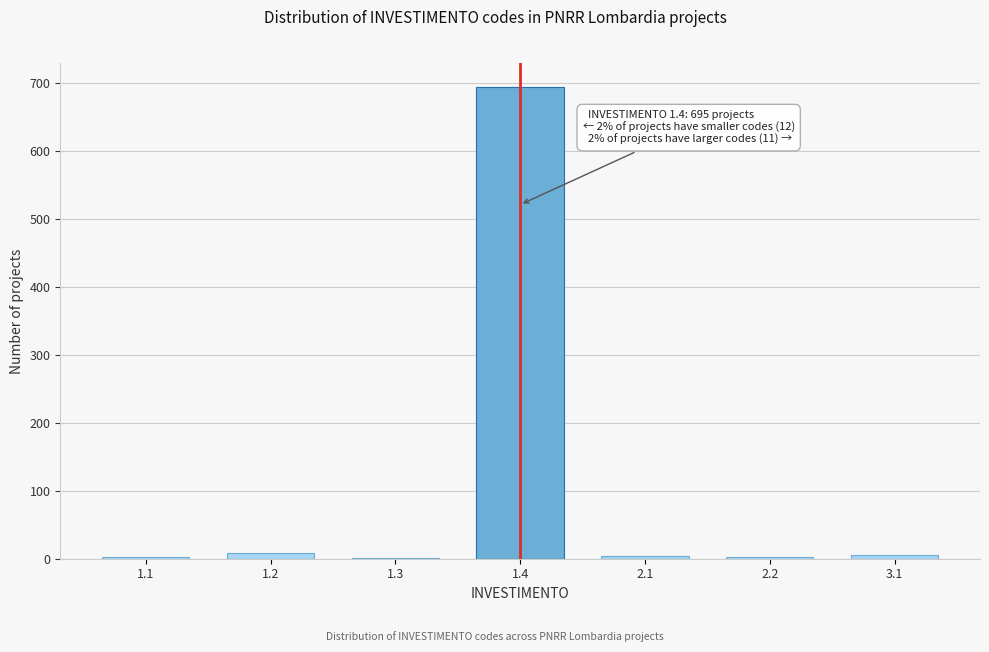

What is the greatest value displayed?

695